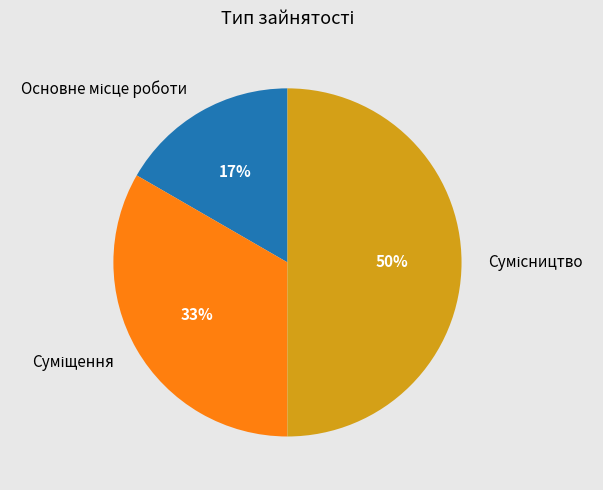

To the nearest percent, what is the difference between the largest and smallest slice percentages?

33%